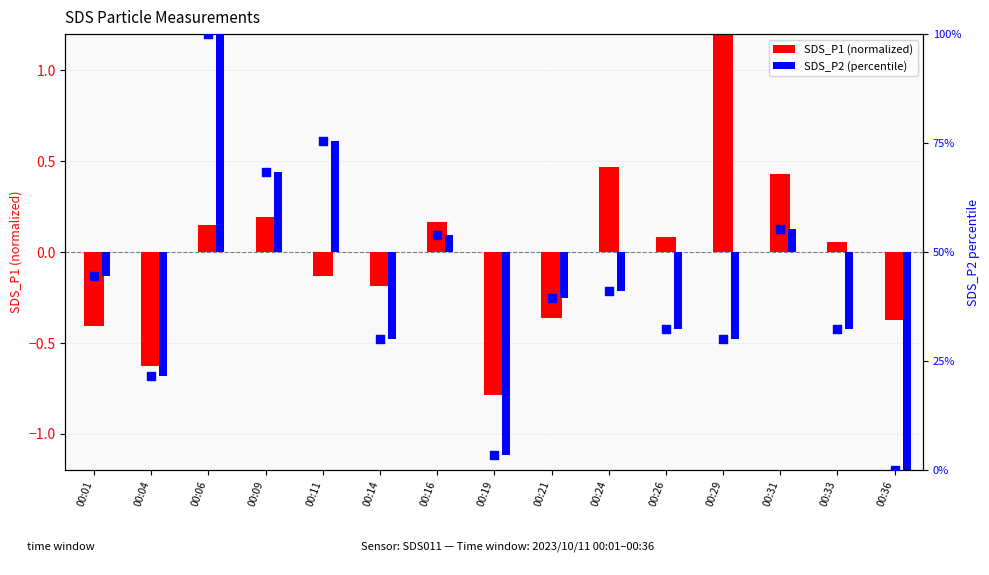

At how many categories does at least one series exceed 62?

3